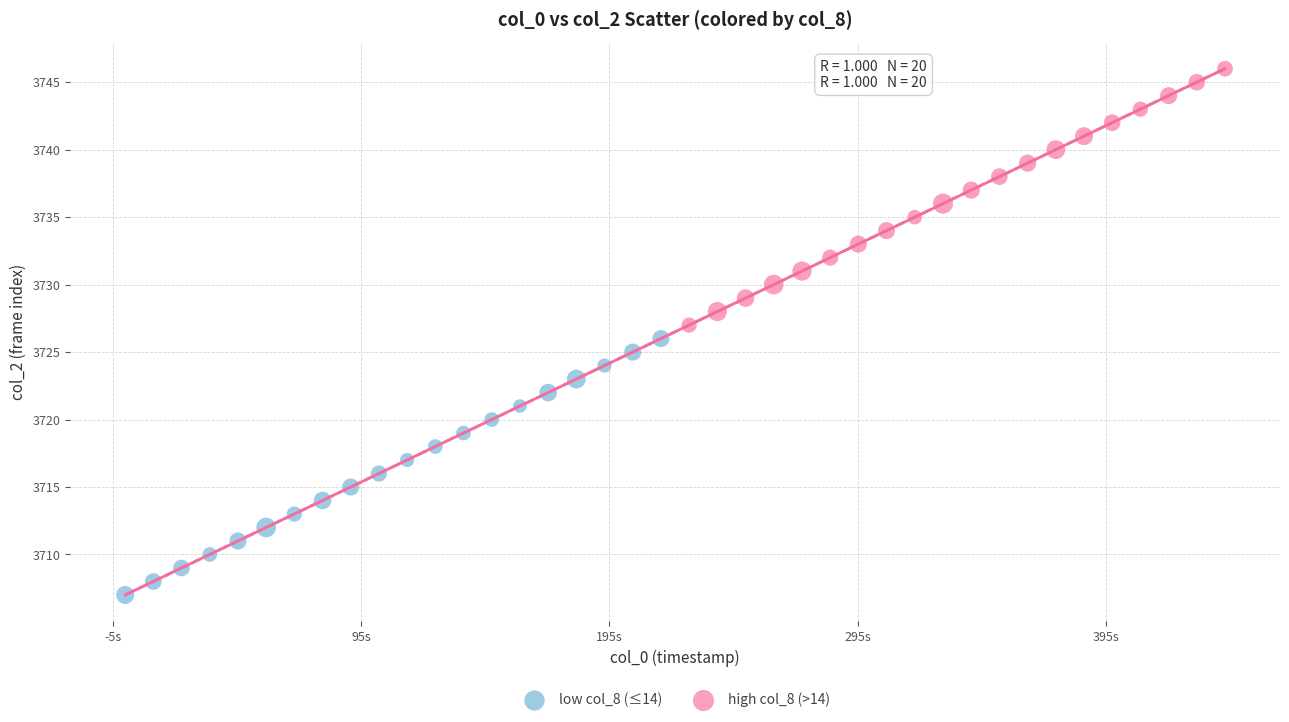

Which series contains the lowest Y value?

low col_8 (≤14)